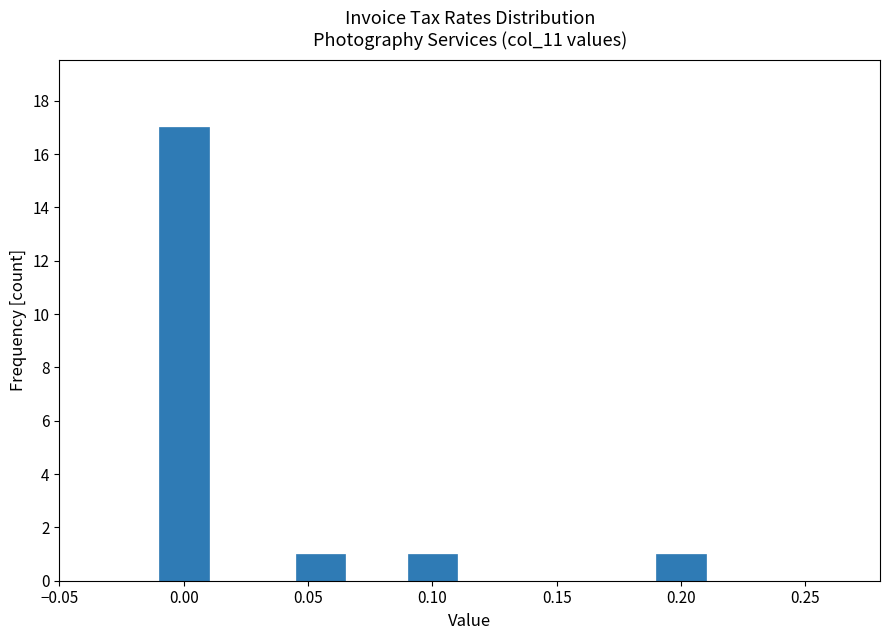

Reading left to right, extract all data points from this chart.

17	1	1	1